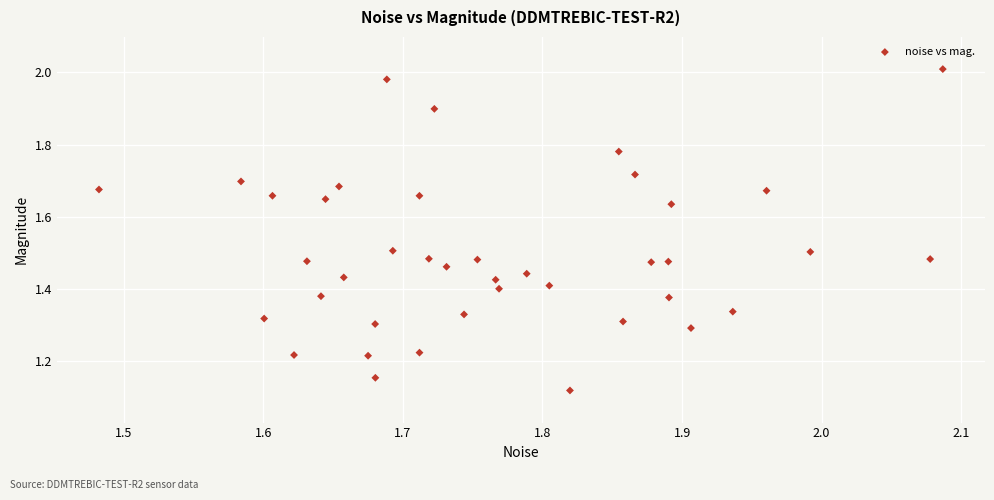

What is the range of X values (max minus min)?

0.6